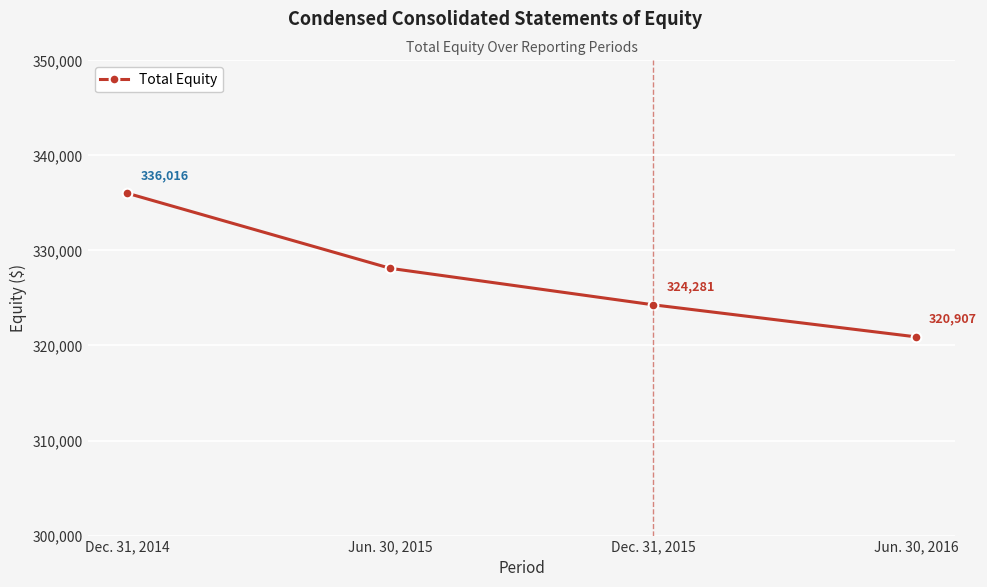

Where is the data nearest to the value 328461?

Jun. 30, 2015